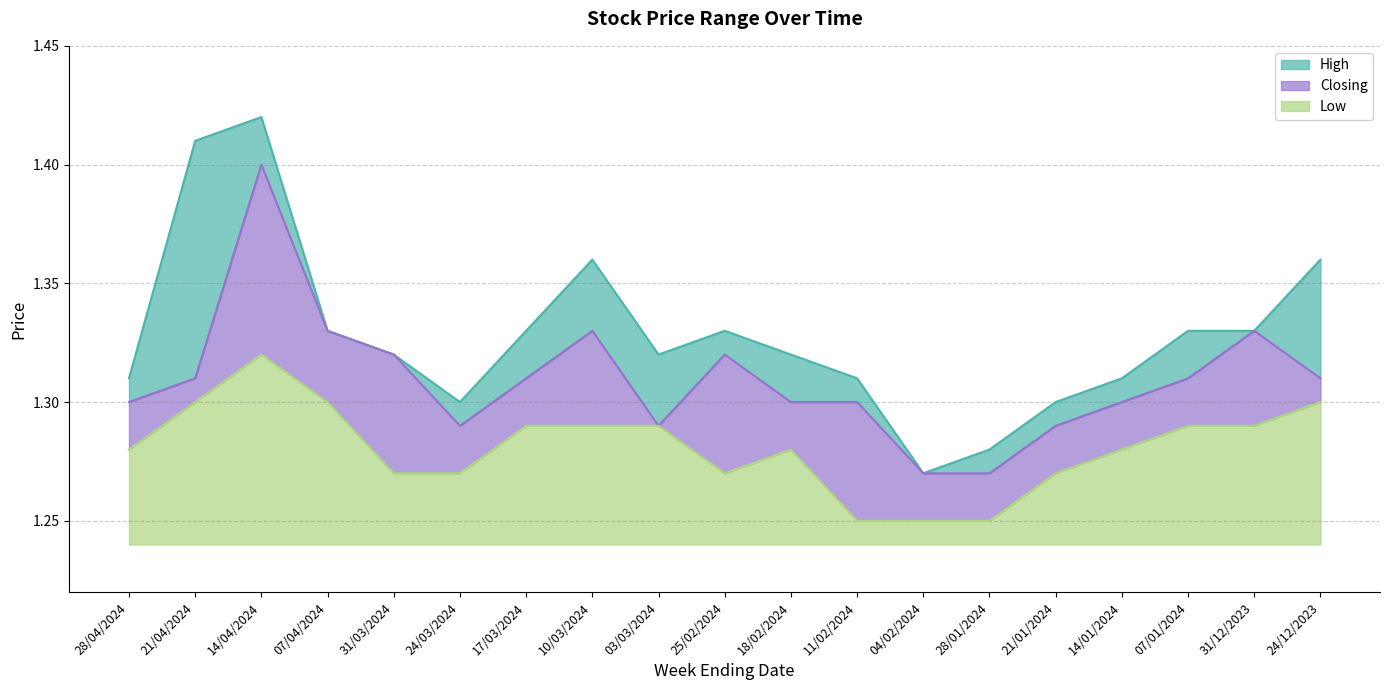

What is the minimum value shown in the chart?

1.2